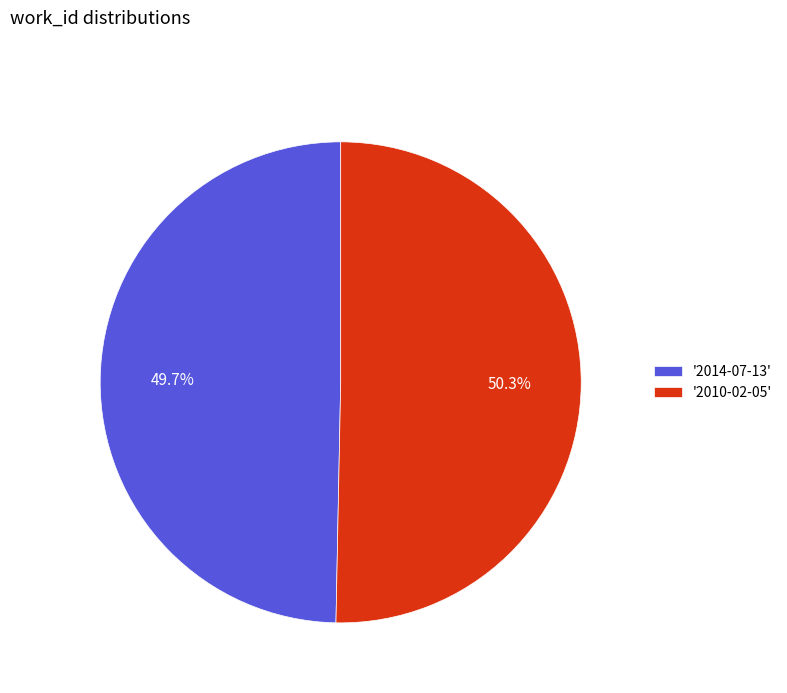

Rank the categories by value from lowest to highest.

'2014-07-13', '2010-02-05'